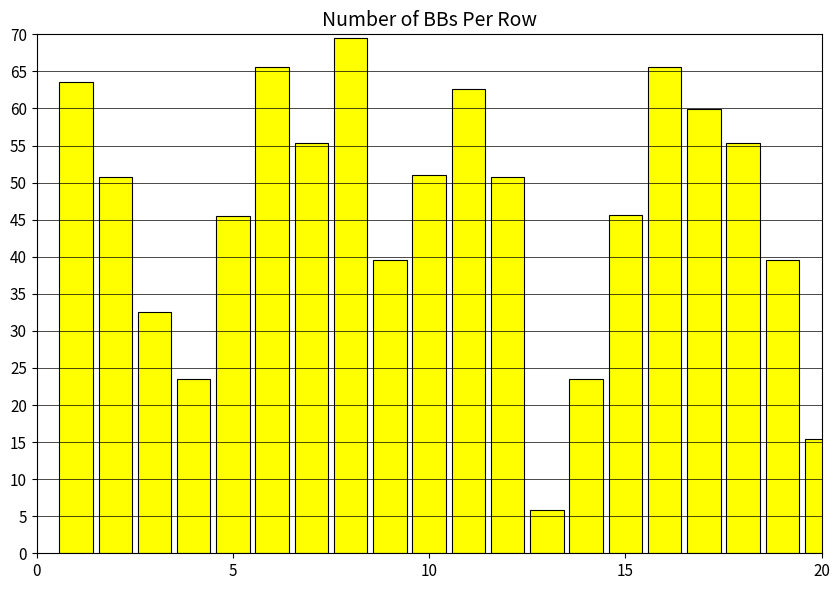

What is the minimum value shown in the chart?

5.8